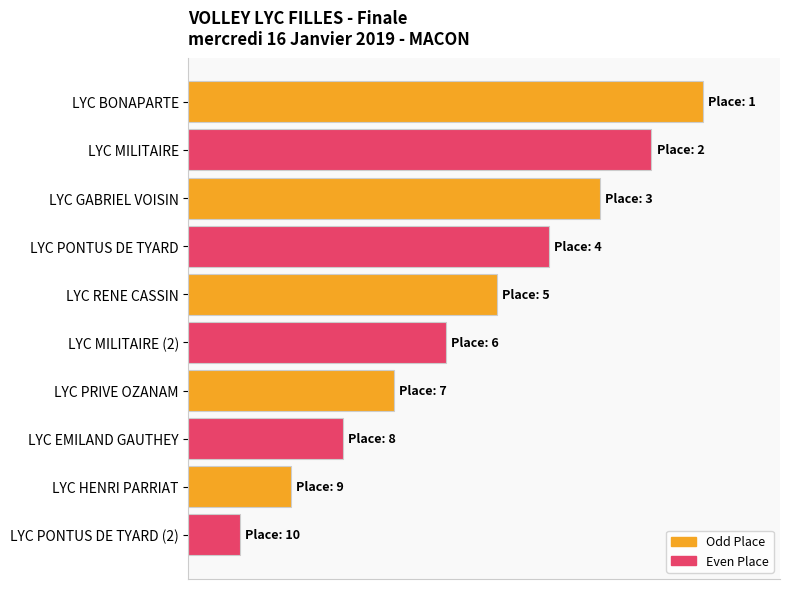

What are all the series names shown in the legend?

Odd Place, Even Place